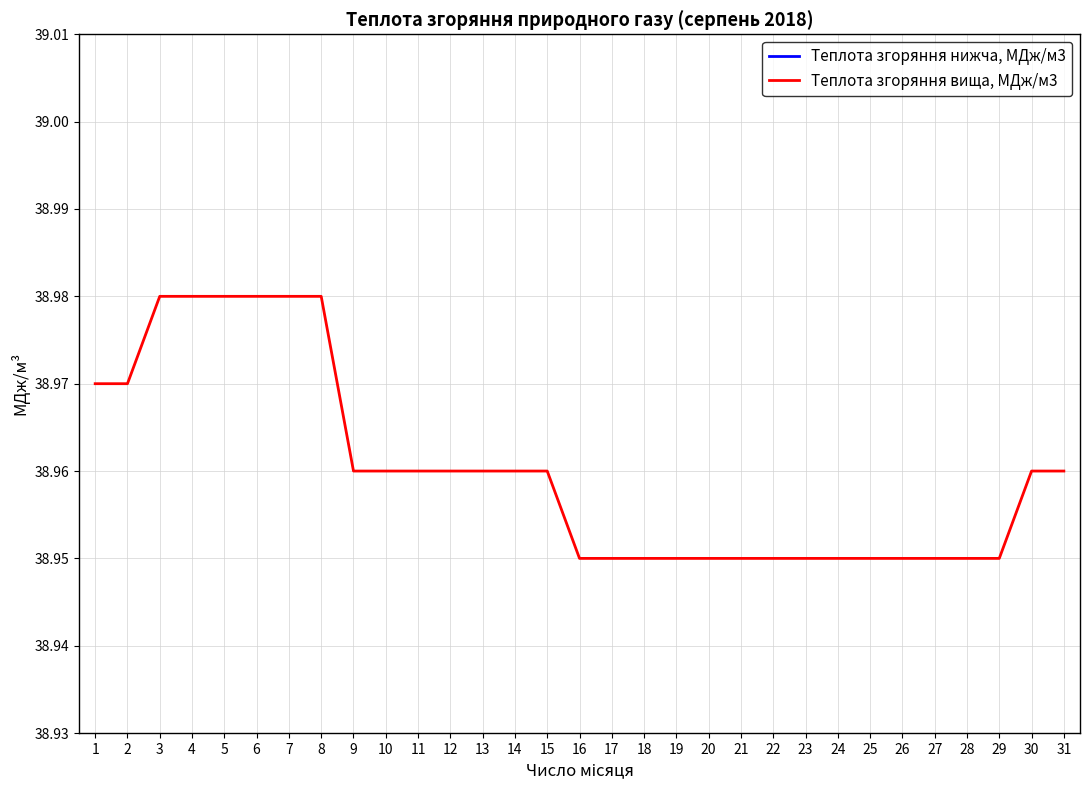

Which series has the largest range (max minus min)?

Теплота згоряння вища, МДж/м3